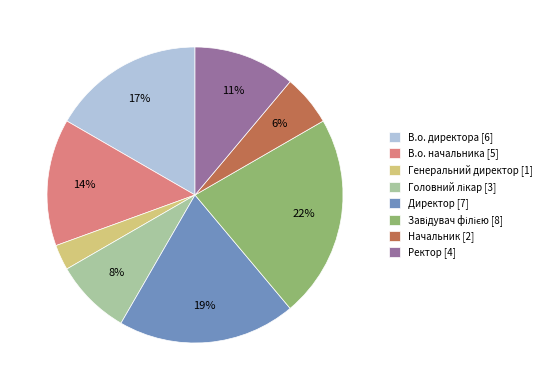

Count the number of slices in the pie.

8